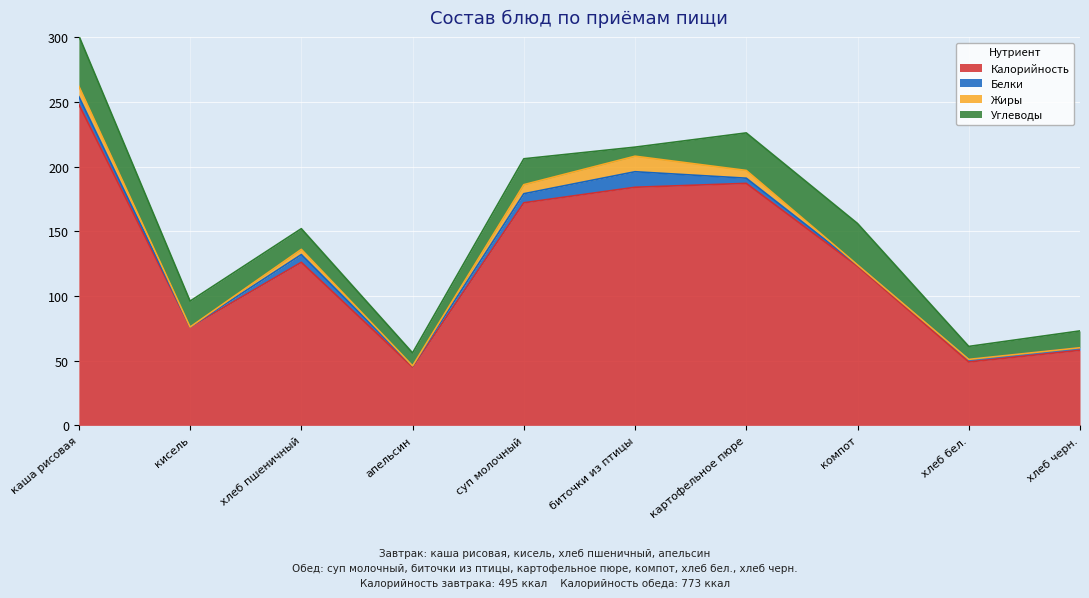

How many data points in Белки are above 4?

4